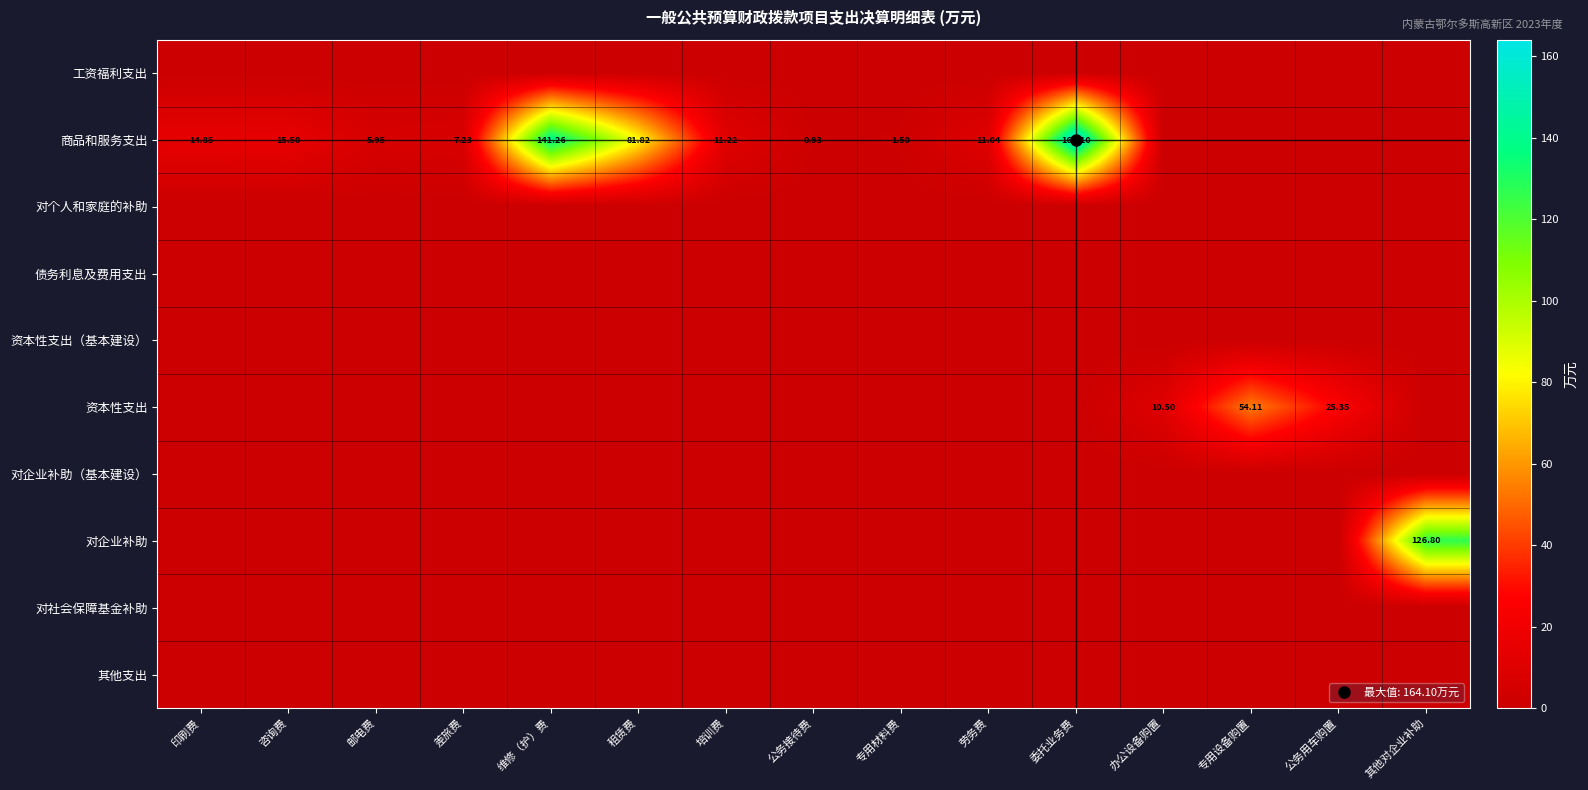

What is the spread (max minus min) of values at 租赁费?

81.8